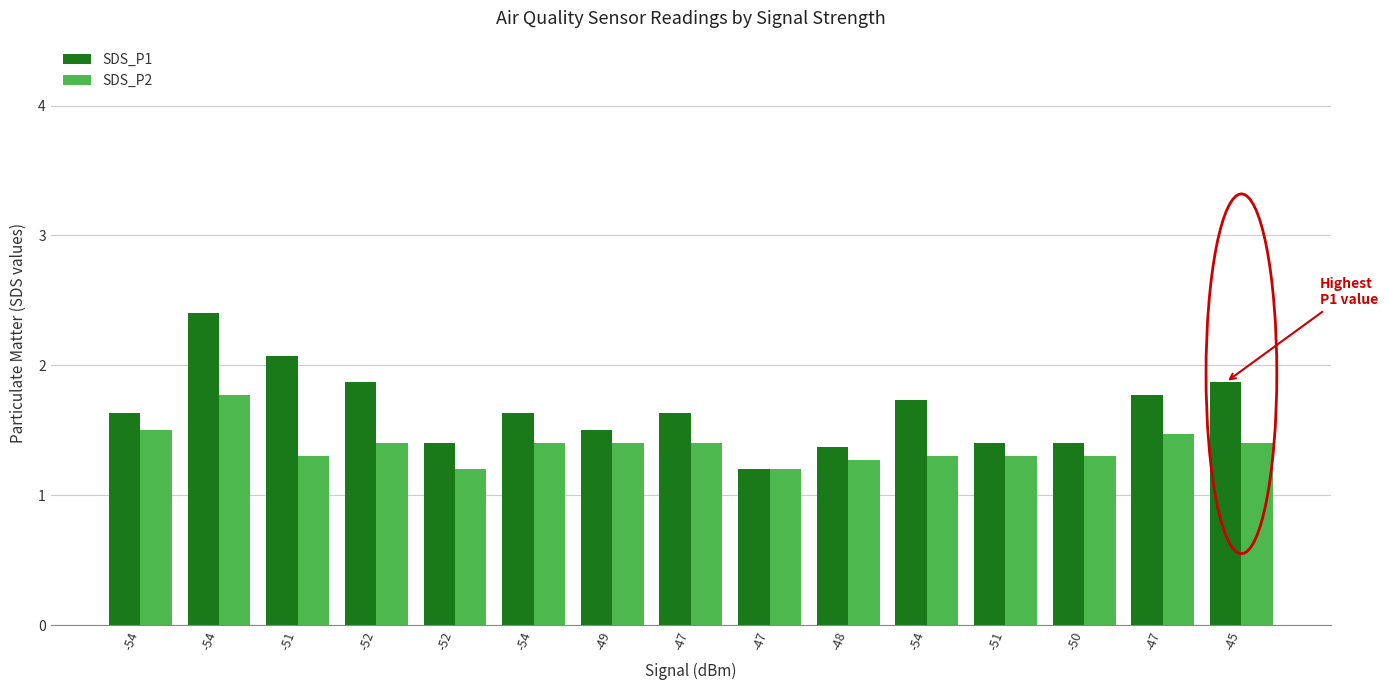

What is the difference between the second highest and second lowest values in the SDS_P1 series?

0.7